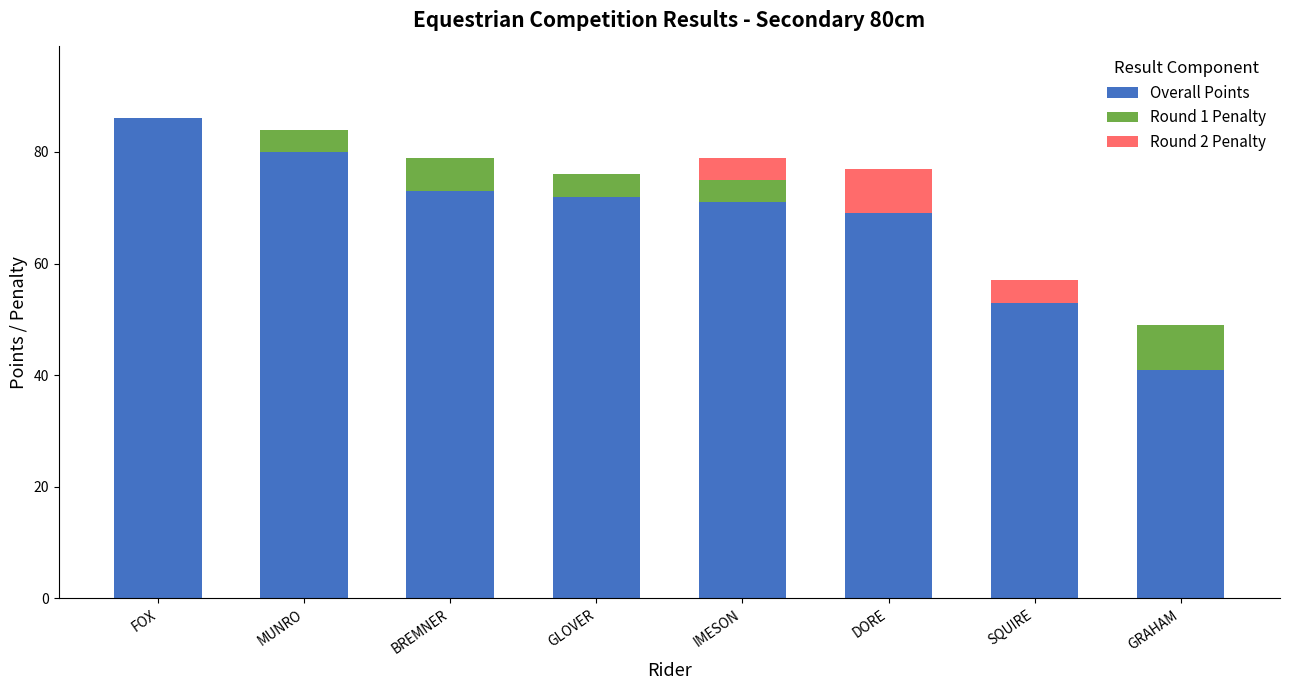

What is the maximum value for Overall Points?

86